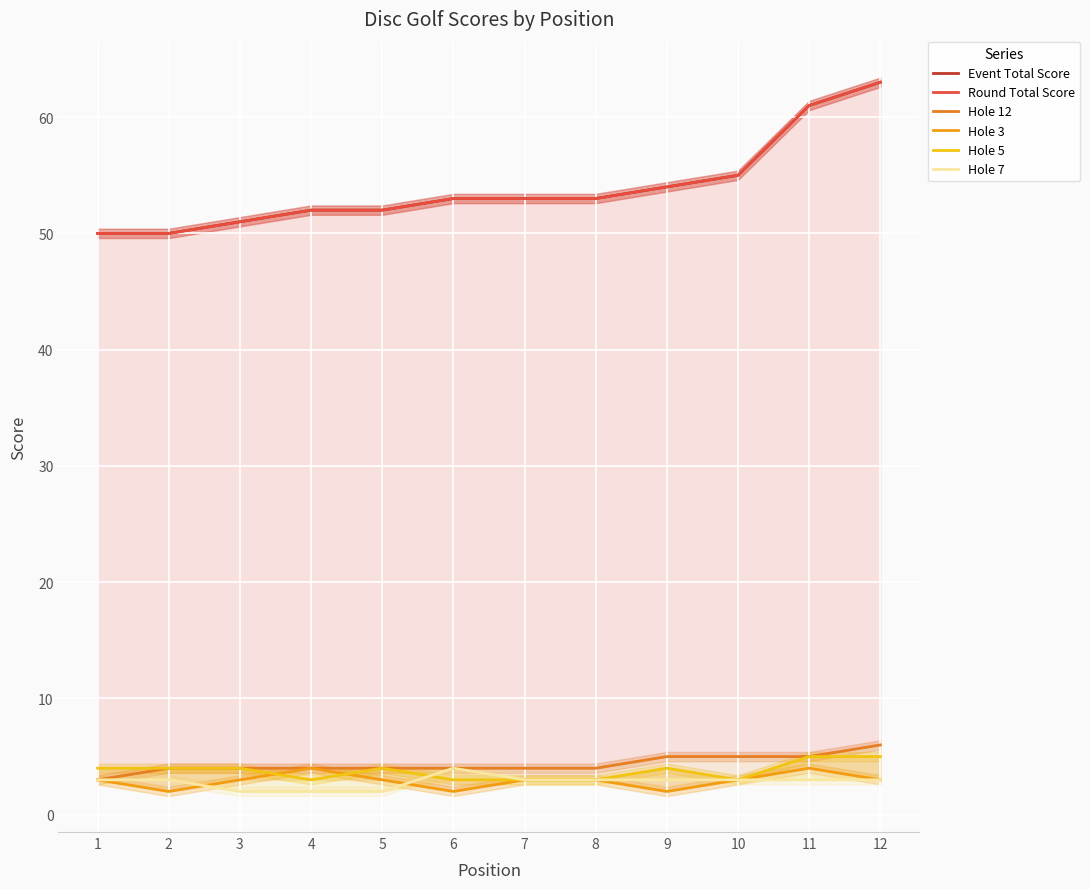

True or false: Hole 12 and Hole 7 intersect in this chart.

False